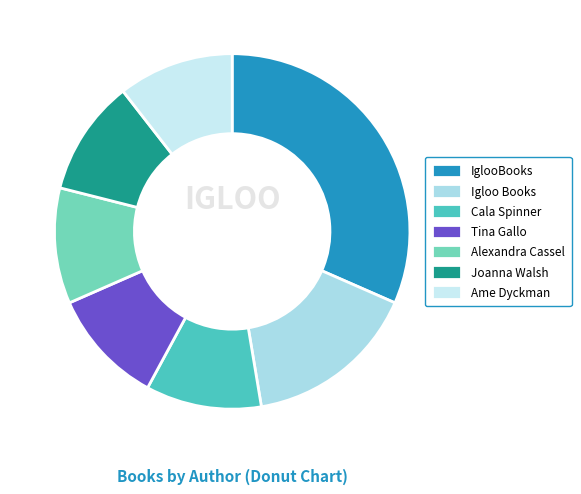

How many segments does this pie chart have?

7